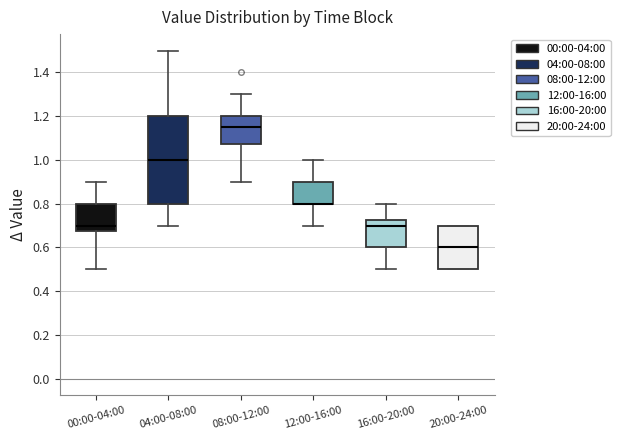

Comparing the boxes themselves (not the whiskers), which one is the tallest?

04:00-08:00